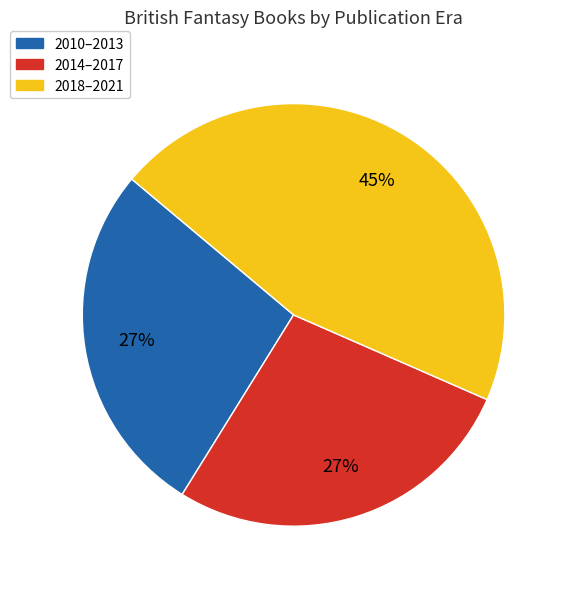

Is the sum of 2014–2017 and 2018–2021 greater than half?

Yes